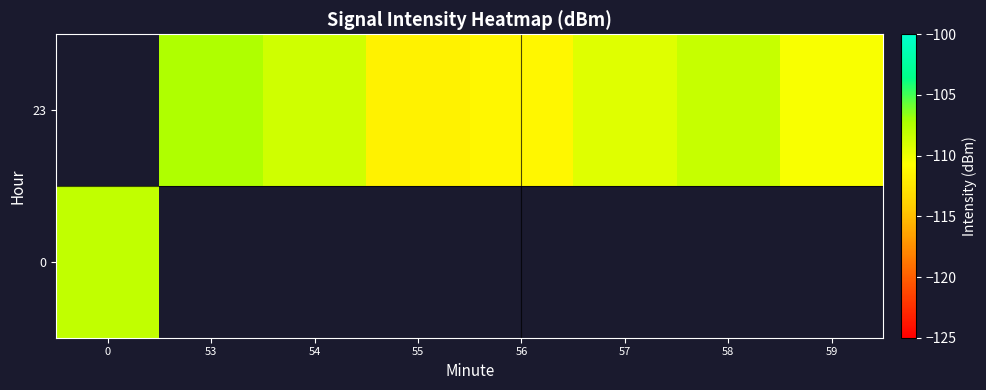

How many negative values does the 0 series have?

1